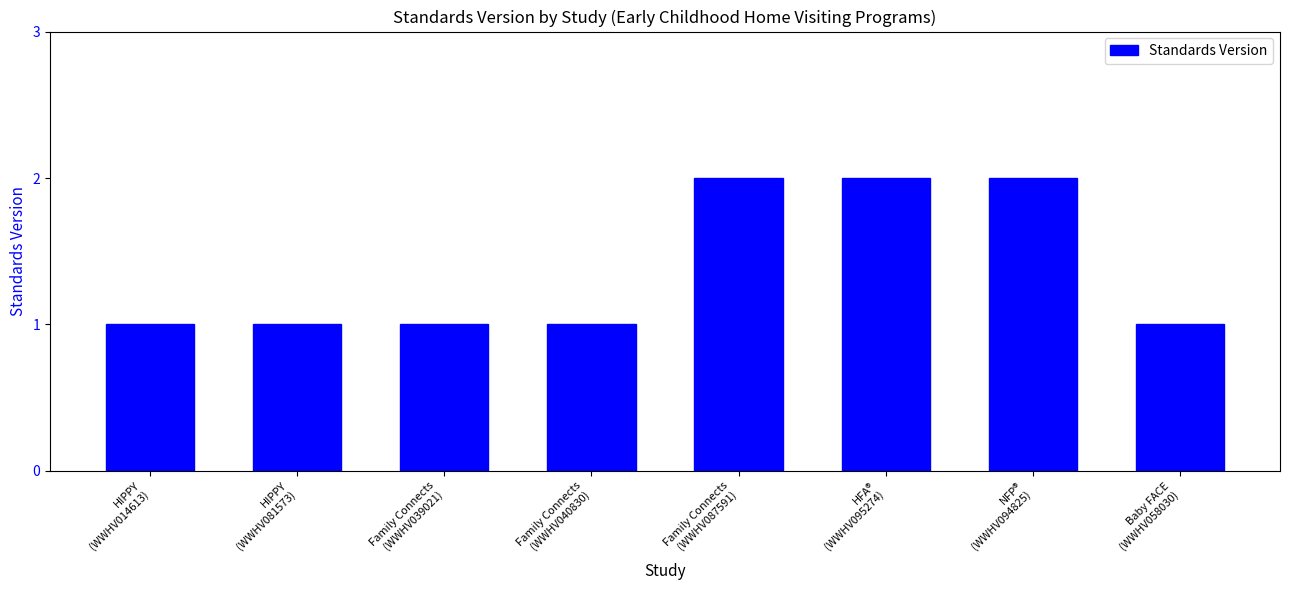

What is the difference between the second highest and second lowest values?

1